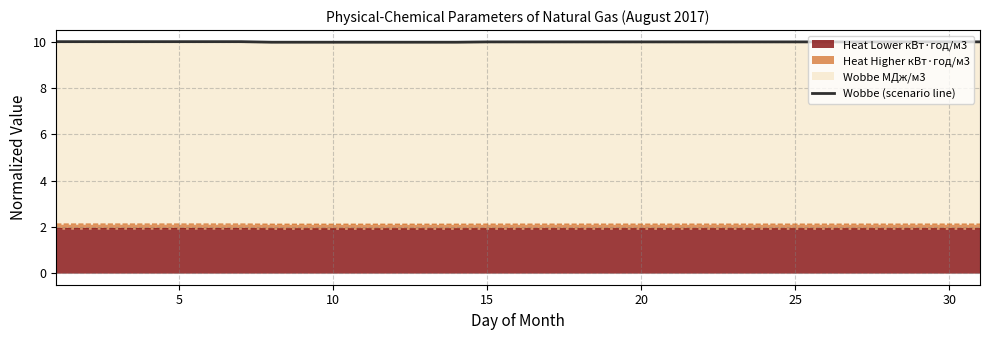

What is the highest value of the Heat Lower кВт·год/м3 series?

1.9